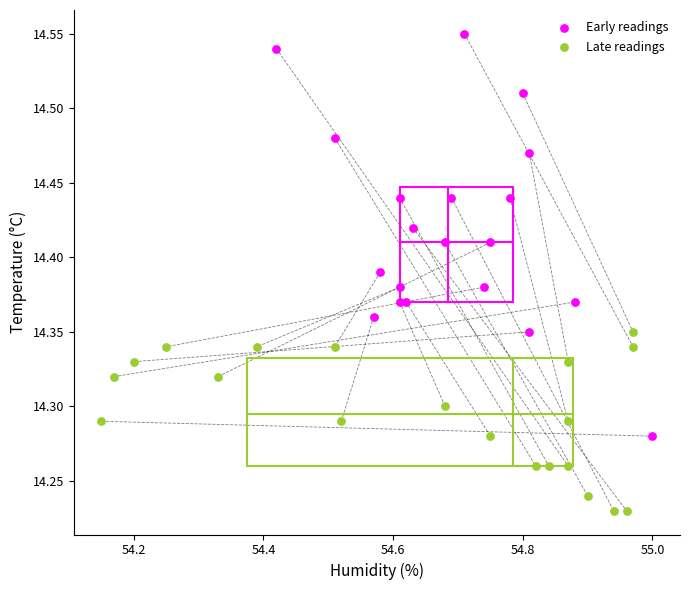

Which series contains the highest Y value?

Early readings